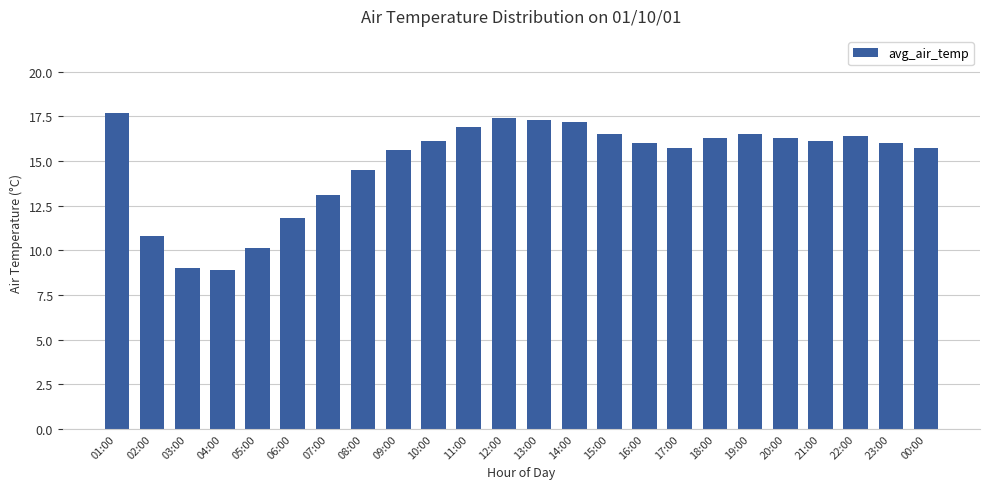

What is the sum of the values at 20:00 and 10:00?

32.4